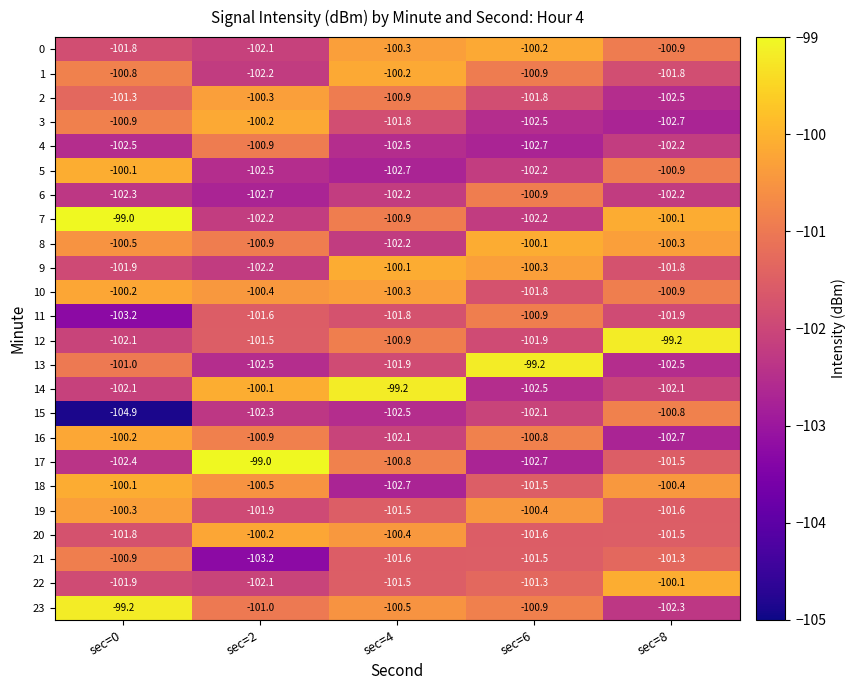

Rank the series at sec=8 from lowest to highest value.

16, 3, 2, 13, 23, 6, 4, 14, 11, 1, 9, 19, 17, 20, 21, 0, 5, 10, 15, 18, 8, 7, 22, 12